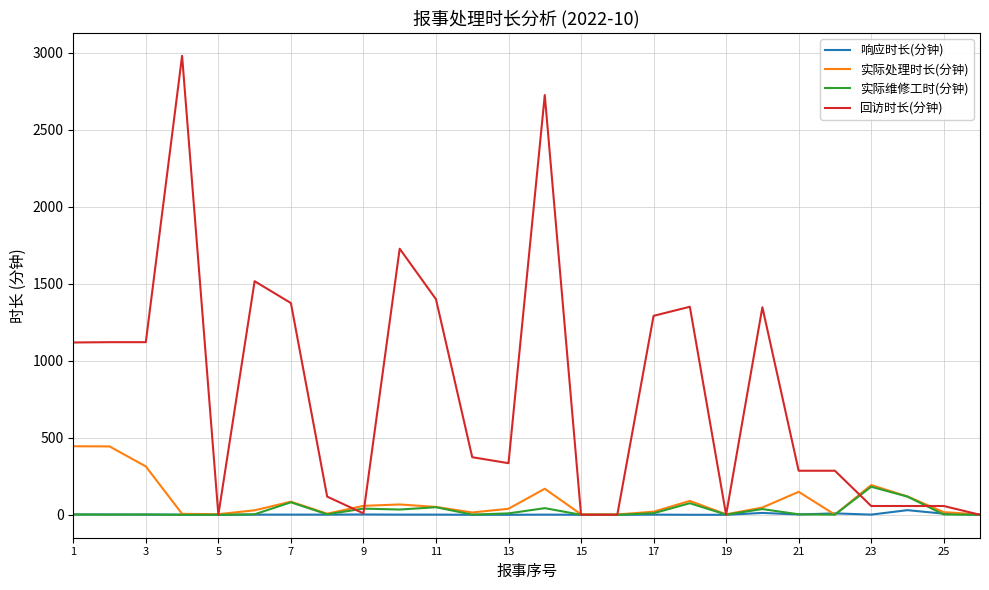

What is the sum of all 回访时长(分钟) values?

20658